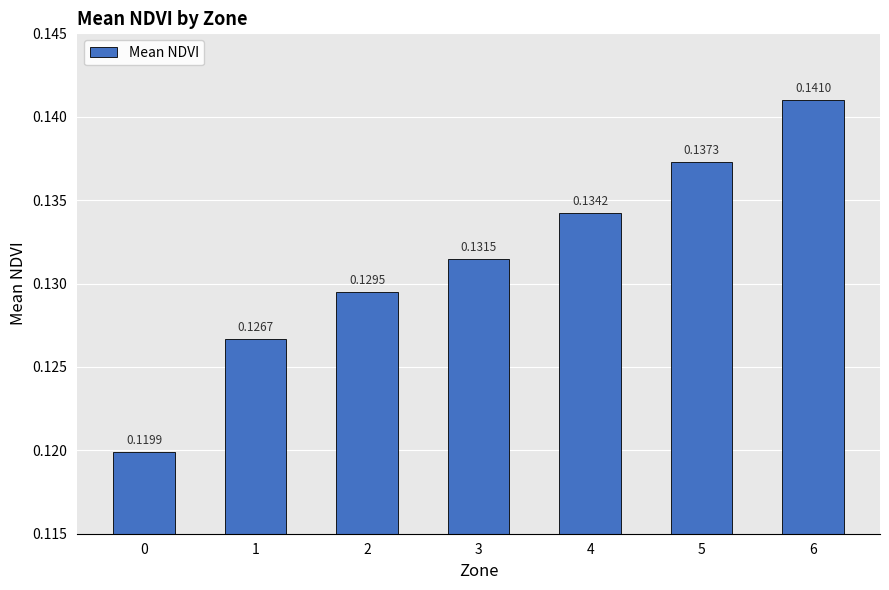

Which has a higher value, 4 or 0?

4